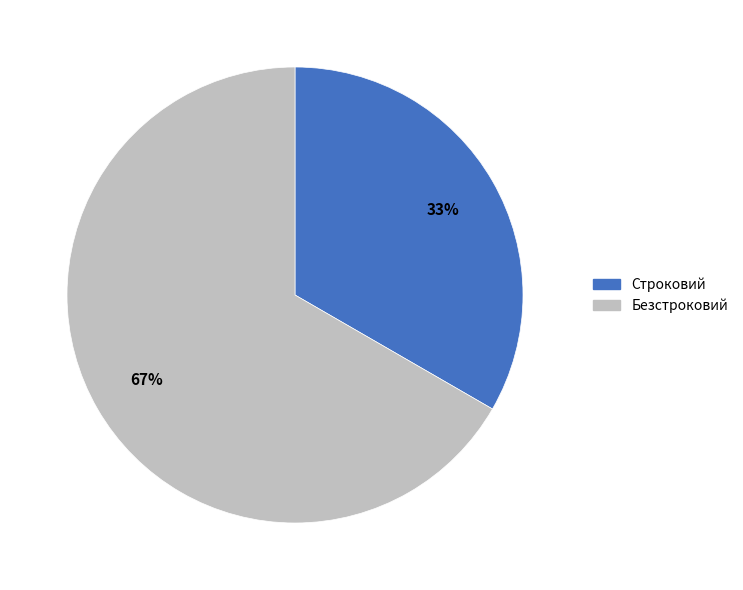

Which category has the biggest portion of the pie?

Безстроковий